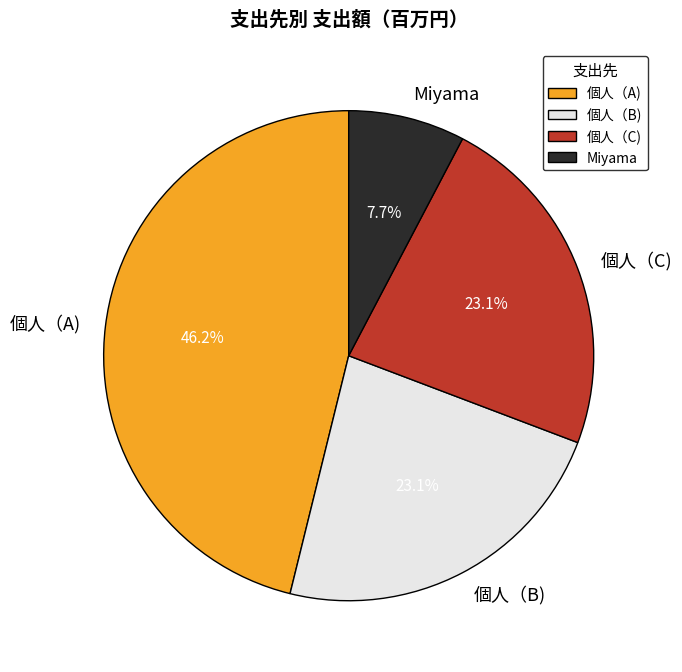

The 個人（B) slice represents 23% of the pie. True or false?

True